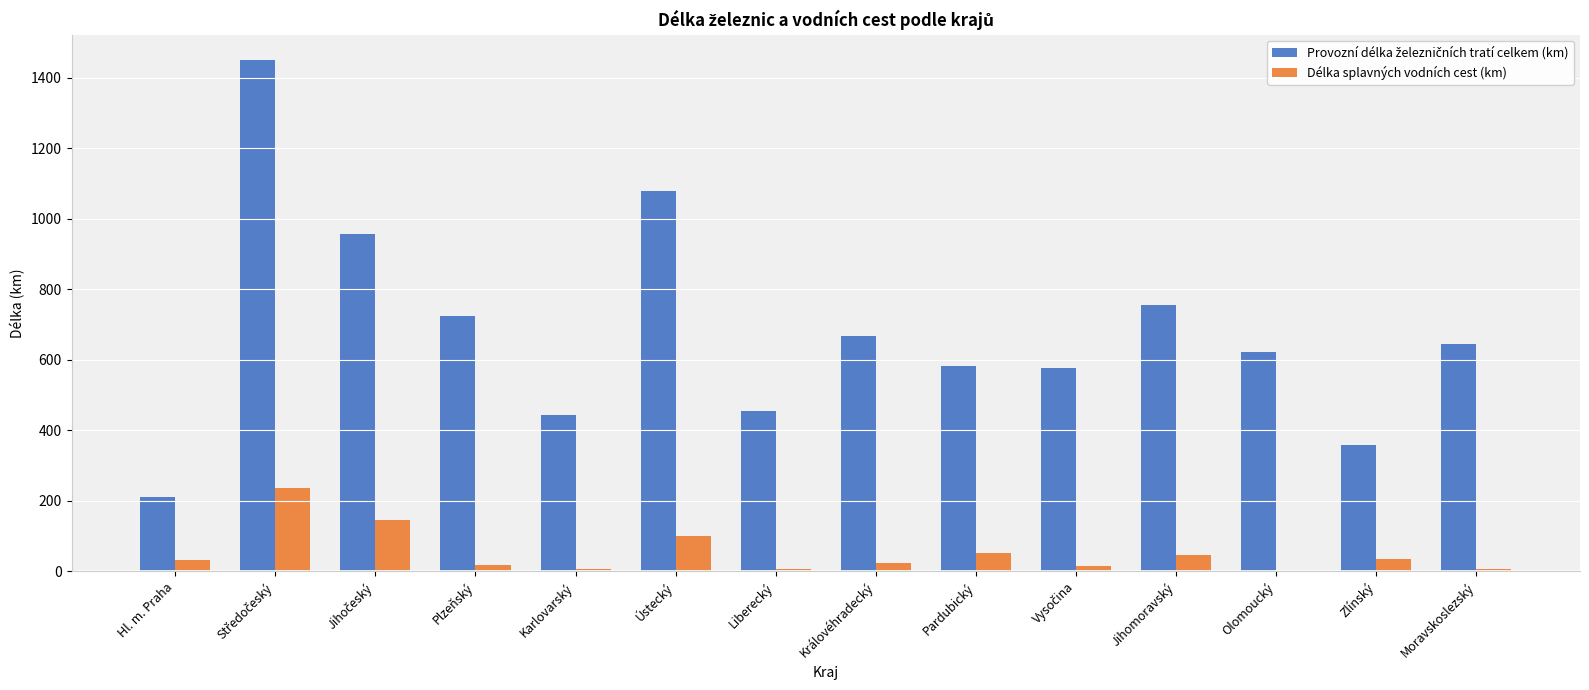

What is the sum of the Délka splavných vodních cest (km) values at Pardubický and Zlínský?

88.2